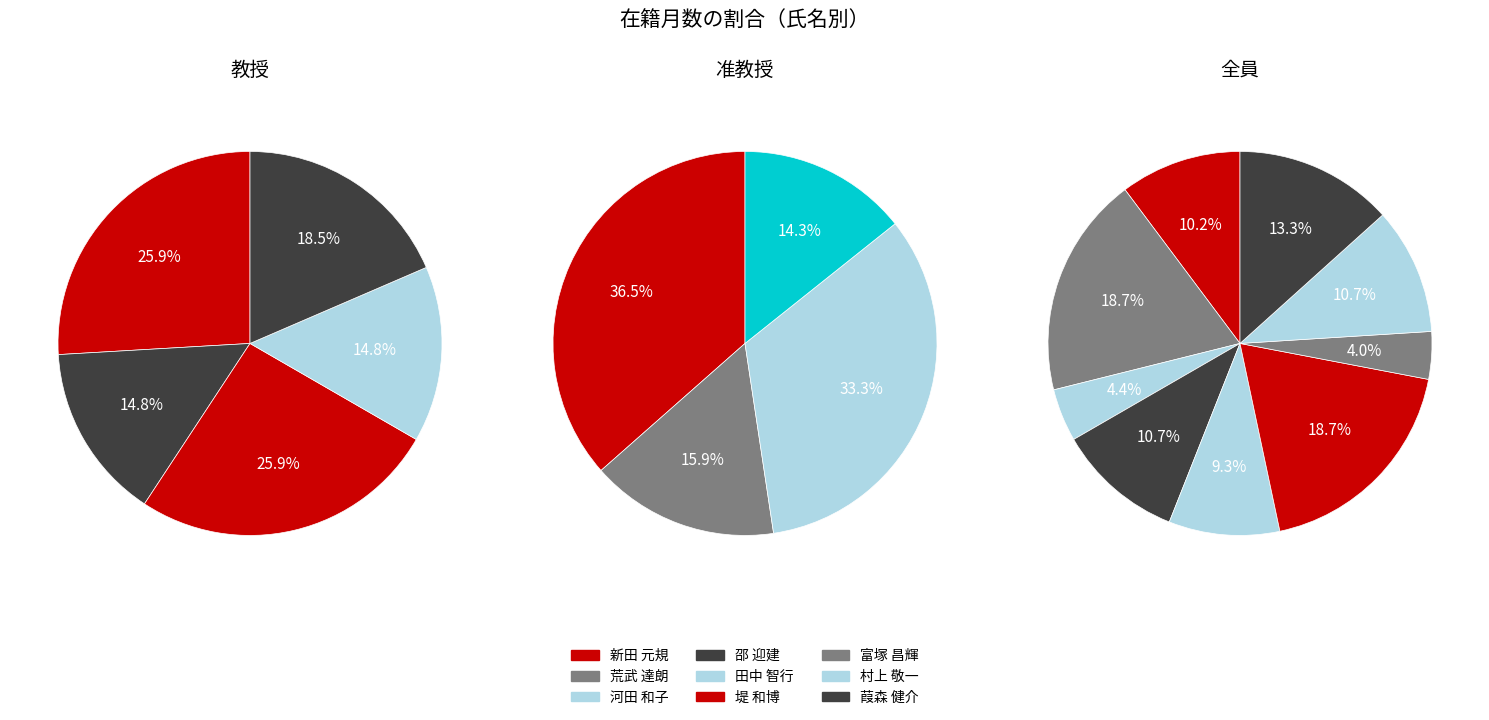

Is it true that 葭森 健介 is 13% of the pie?

True